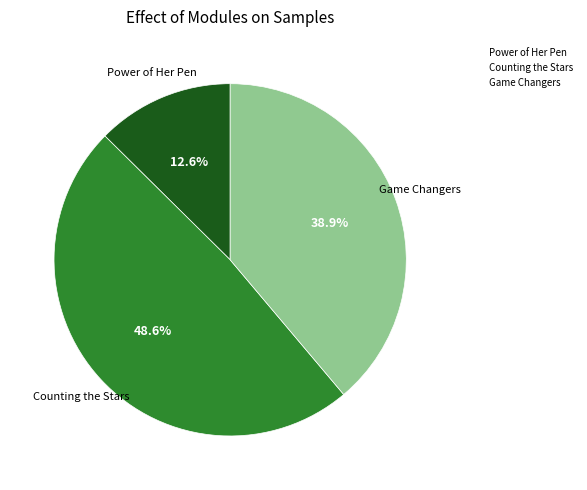

True or false: Counting the Stars accounts for 49% of the total.

True